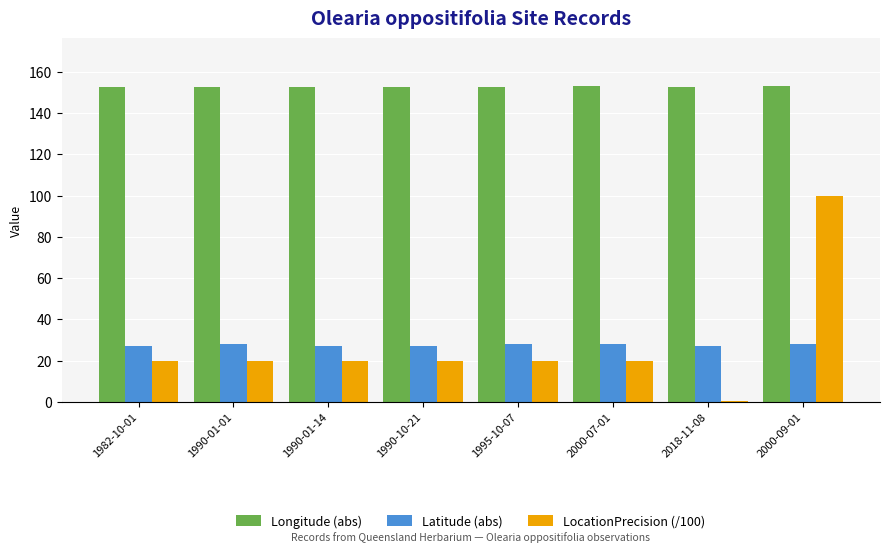

The value of Longitude (abs) at 1990-01-01 is 106.8. True or false?

False